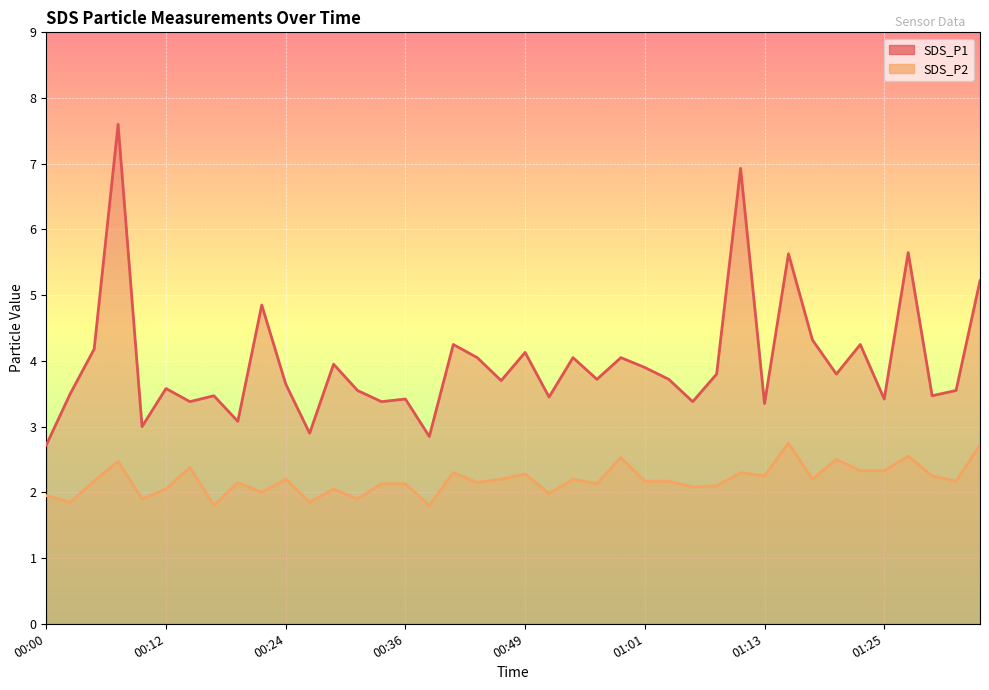

What is the greatest value displayed?

7.6